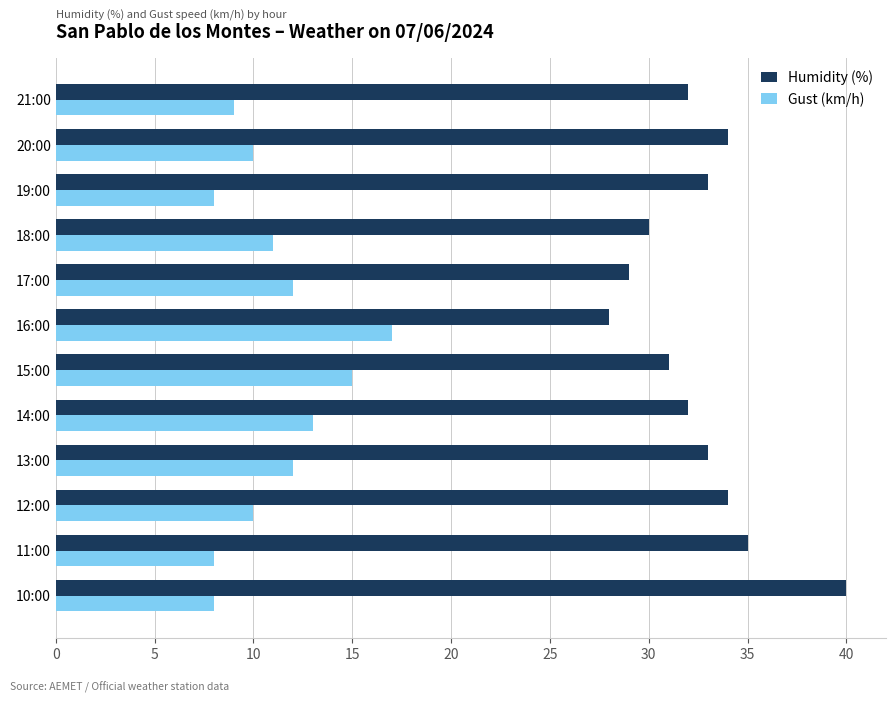

What is the average value of the Humidity (%) series?

33